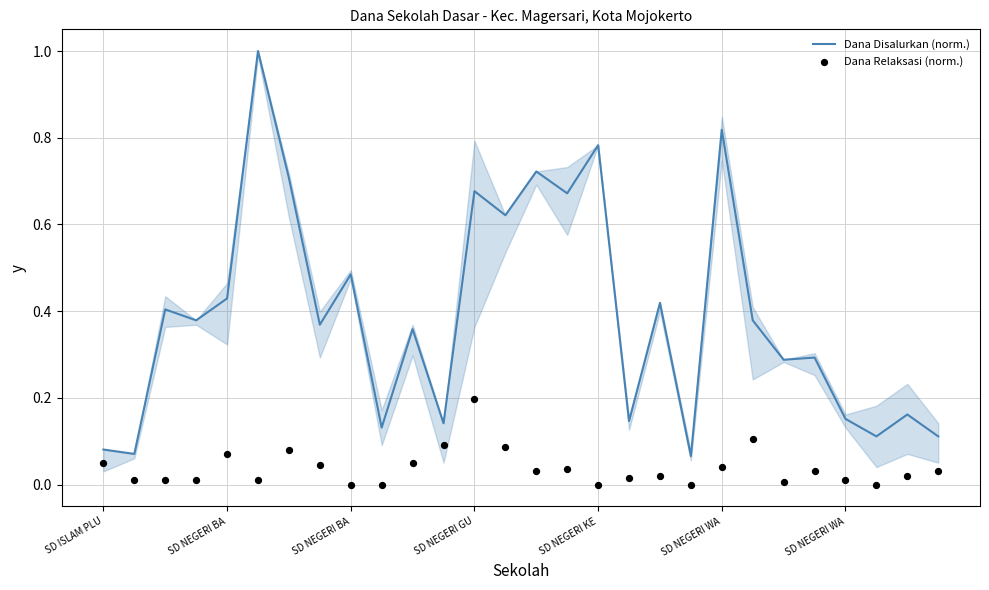

Is the value of Dana Disalurkan (norm.) at 16 greater than the value of Dana Relaksasi (norm.) at SD NEGERI WA?

Yes